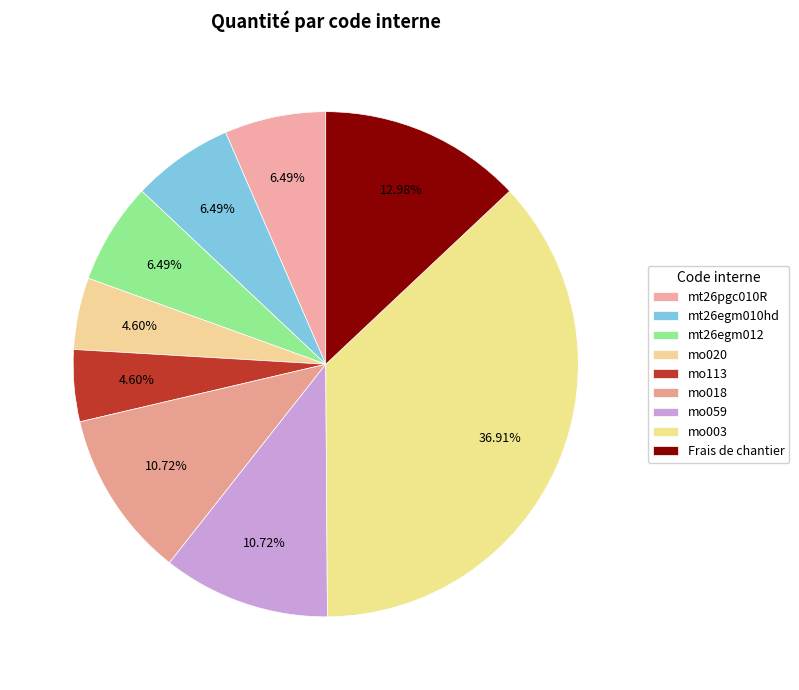

How many segments does this pie chart have?

9